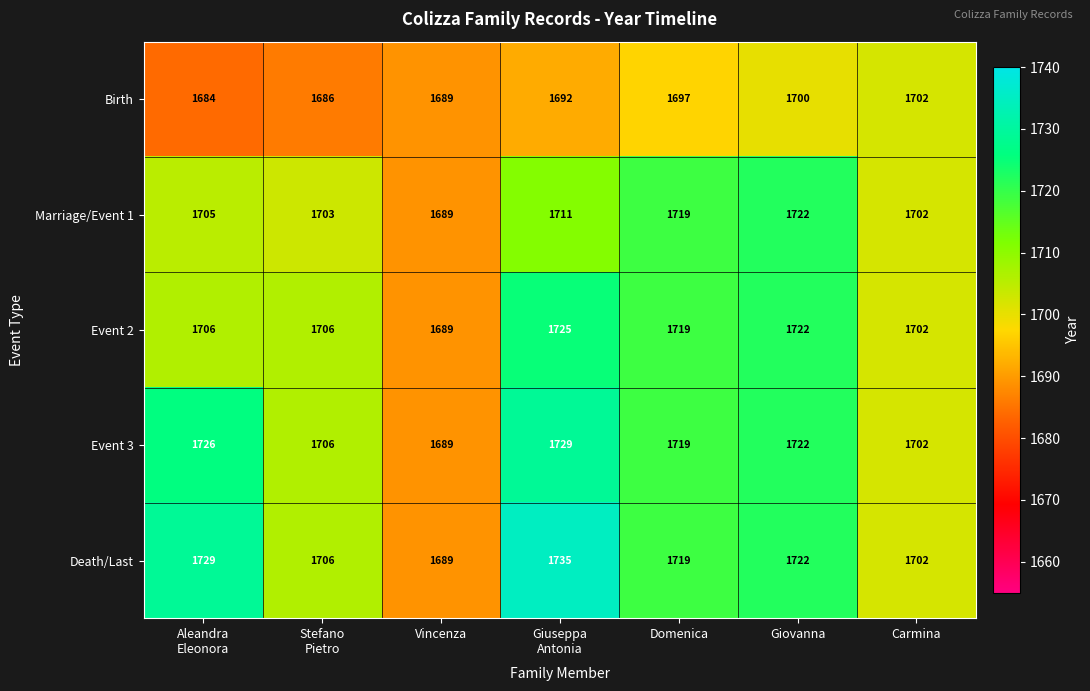

What is the minimum value shown in the chart?

1684